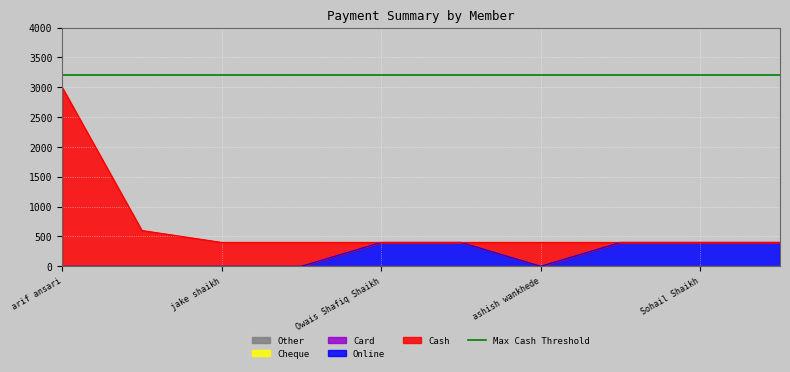

Count the number of categories in the chart.

10